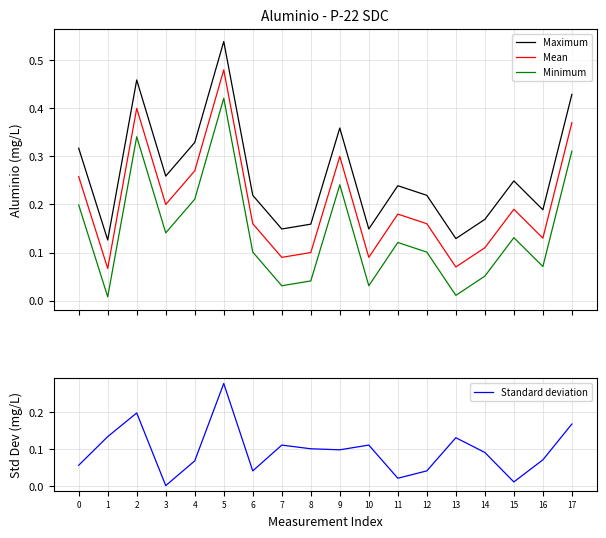

At which category does the chart reach its peak across all series?

5